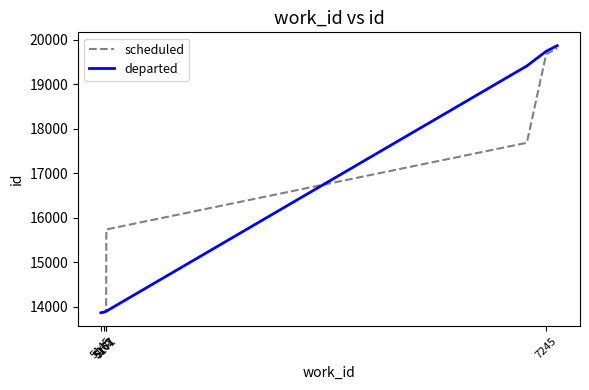

Which series has the widest spread of values?

departed